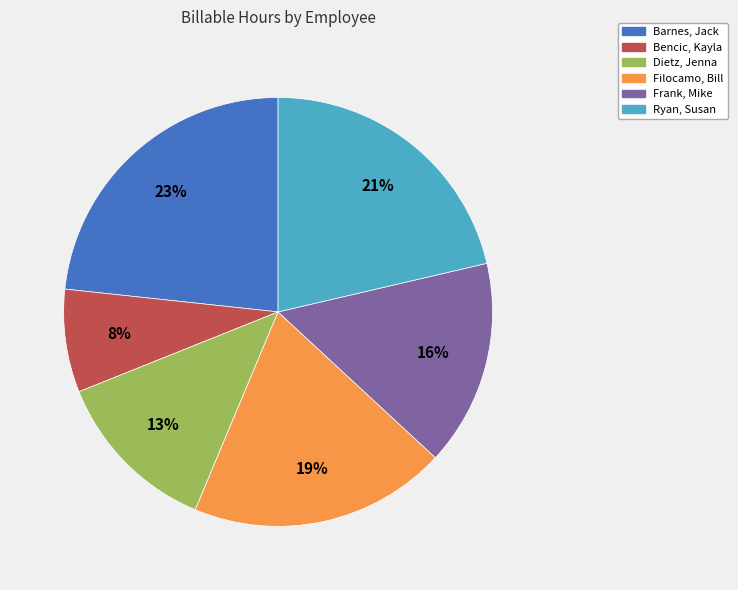

Count the number of slices in the pie.

6